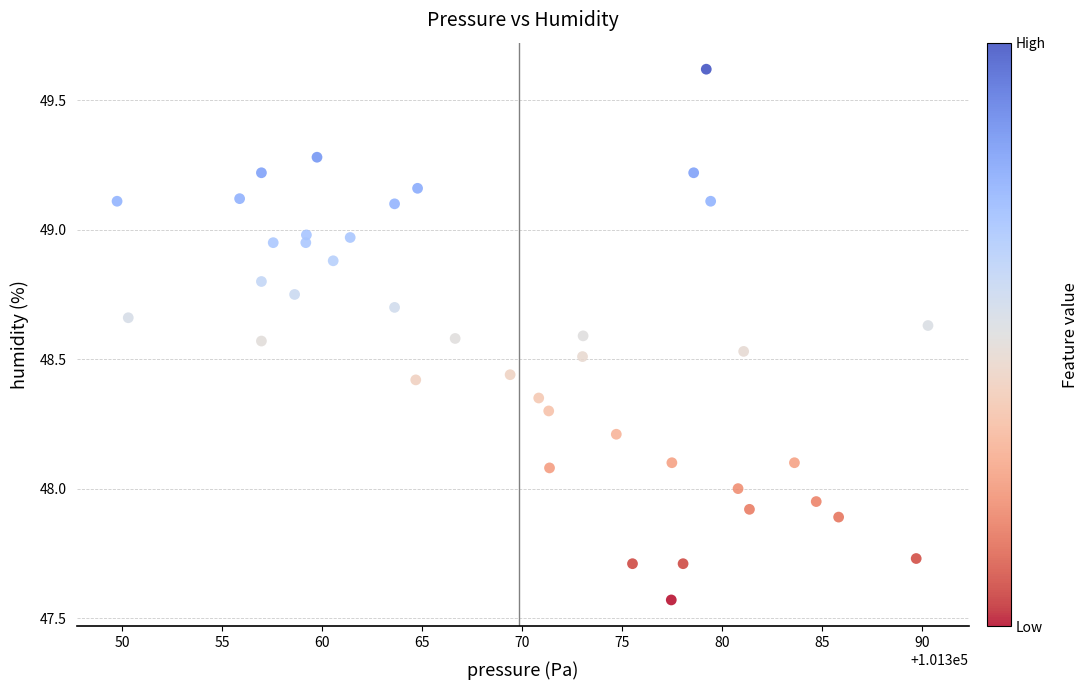

What is the range of X values (max minus min)?

40.6